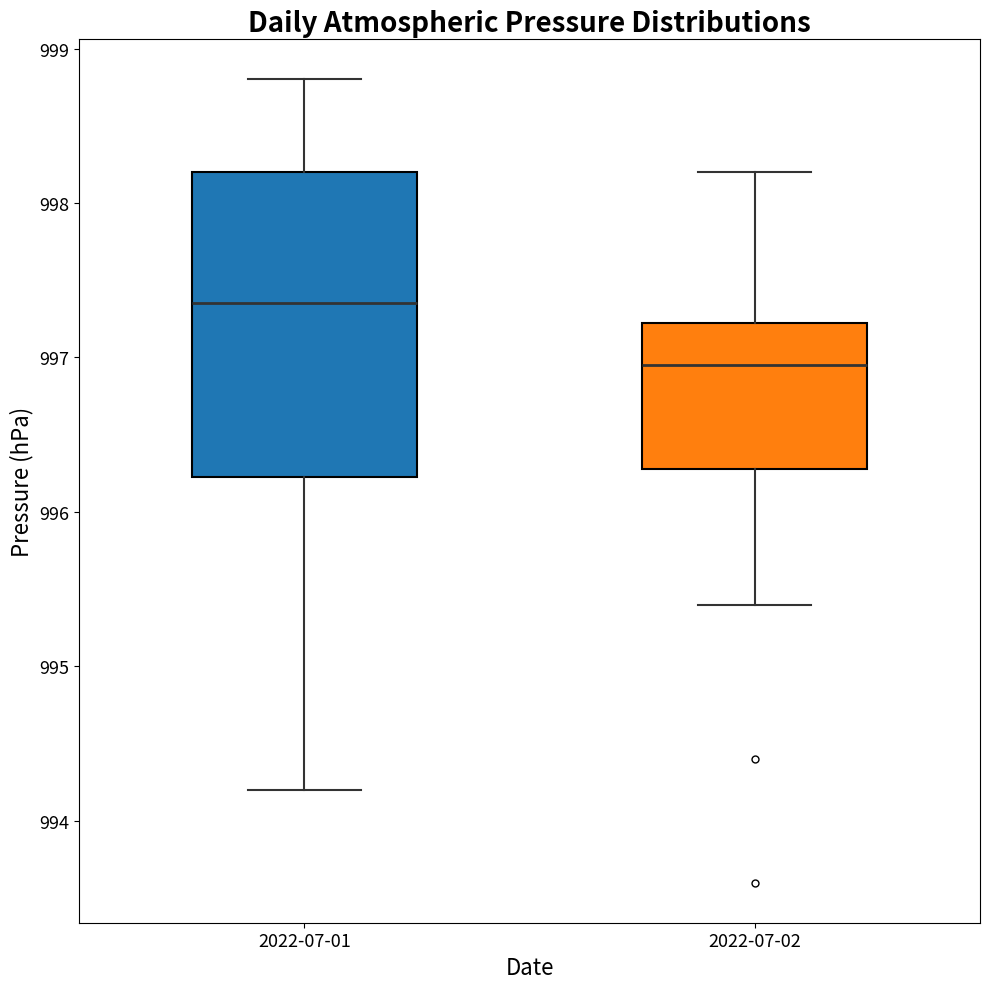

Where does the upper whisker of the box for 2022-07-01 end on the y-axis? The values are not printed on the chart, so give them approximately, as read against the axis.

998.8